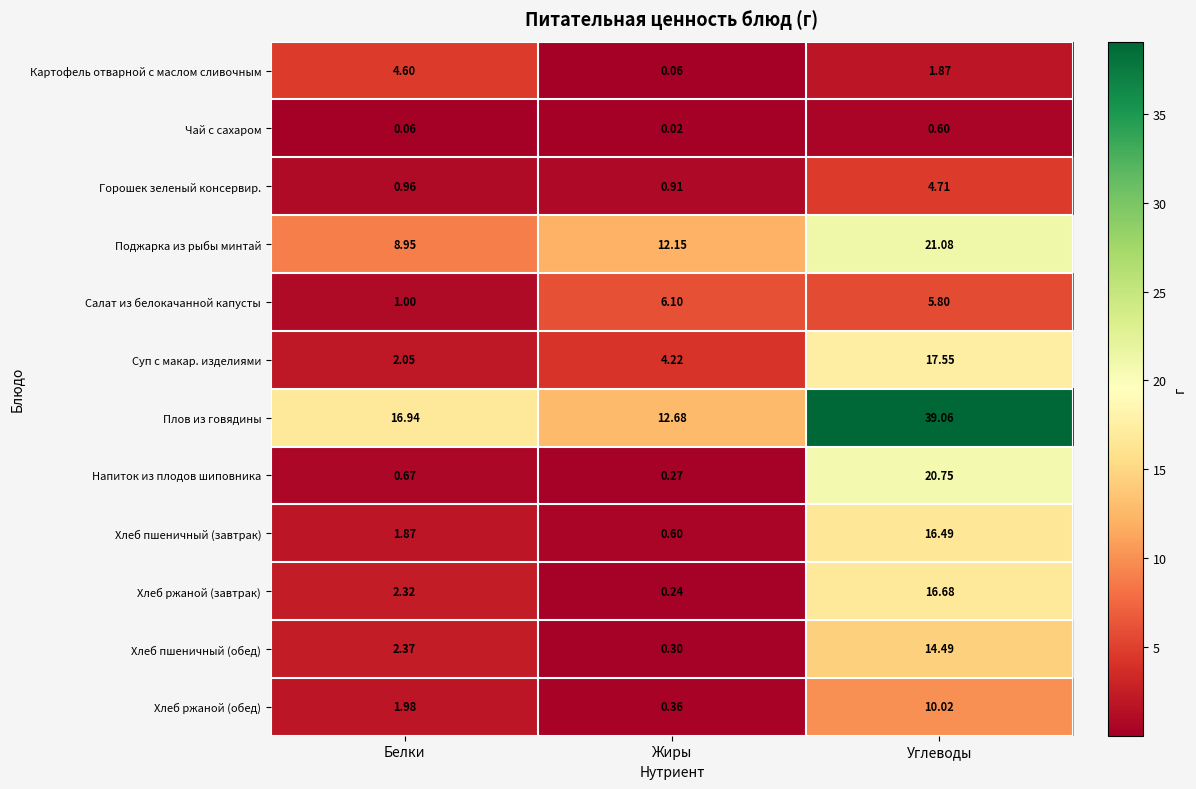

At which category does the chart reach its peak across all series?

Углеводы